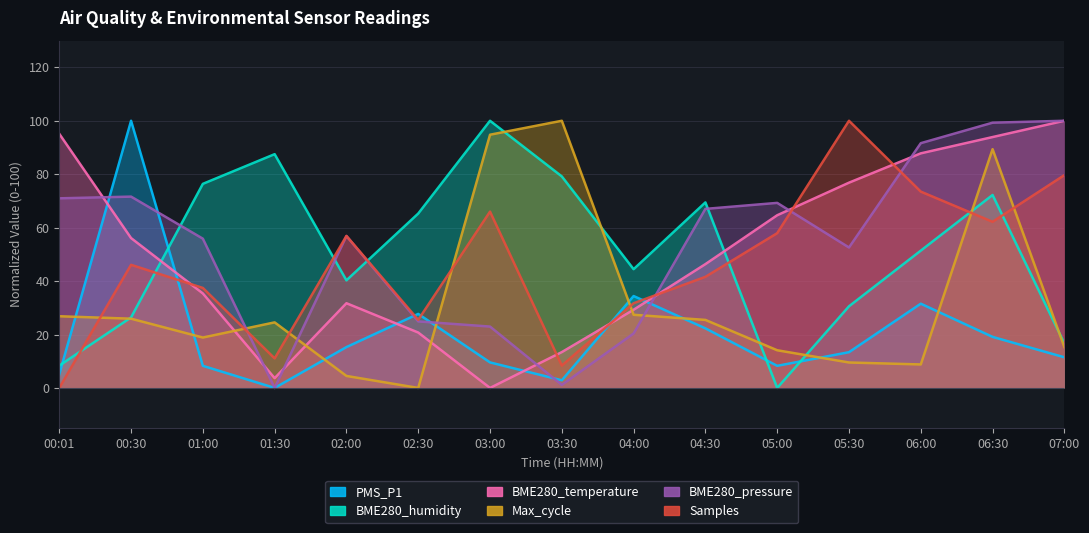

Reading left to right, what are all the values shown in this chart?

PMS_P1: 5.1	100.0	8.3	0.0	15.3	27.7	9.6	2.9	34.4	22.3	8.3	13.4	31.5	19.1	11.5
BME280_humidity: 8.3	26.4	76.4	87.5	40.3	65.3	100.0	79.2	44.4	69.4	0.0	30.6	51.4	72.2	16.7
BME280_temperature: 95.1	56.1	35.4	3.7	31.7	20.7	0.0	13.4	29.3	46.3	64.6	76.8	87.8	93.9	100.0
Max_cycle: 26.8	25.9	18.9	24.5	4.5	0.0	94.8	100.0	27.4	25.5	14.1	9.5	8.8	89.4	15.3
BME280_pressure: 71.0	71.6	55.9	0.0	56.9	24.9	23.0	1.1	20.4	67.0	69.3	52.6	91.6	99.3	100.0
Samples: 0.0	46.1	37.4	11.1	56.9	25.5	66.0	8.4	31.7	41.6	57.9	100.0	73.5	62.2	79.6